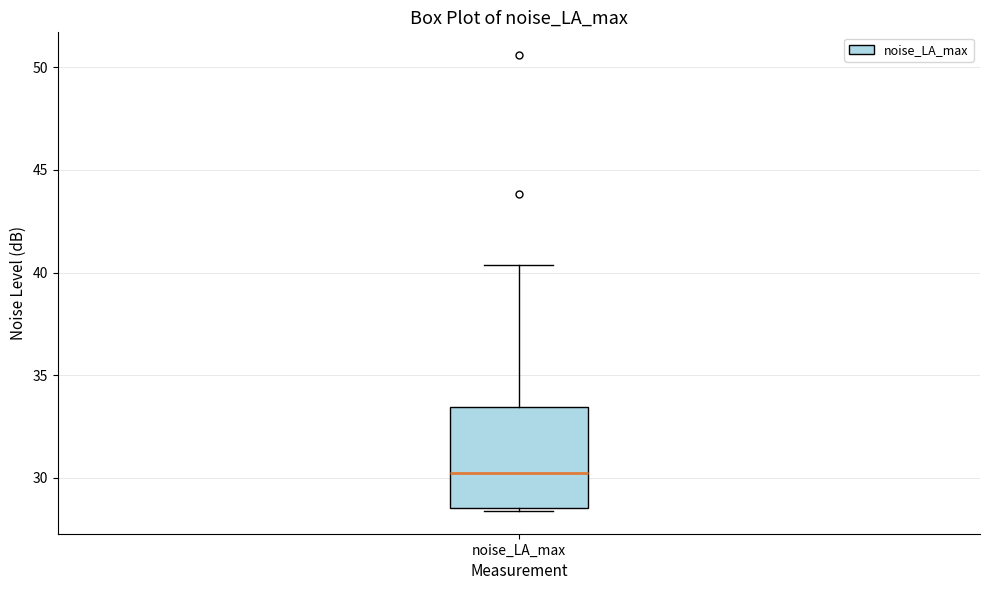

Transcribe this box plot: give where the median line is, the range the box spans, and where the two whiskers end, as read against the y-axis. The values are not printed on the chart, so give them approximately, as read against the axis.

median 30.0, box 28.5 to 33.5, whiskers 28.5 (just below the box's lower edge) to 40.5